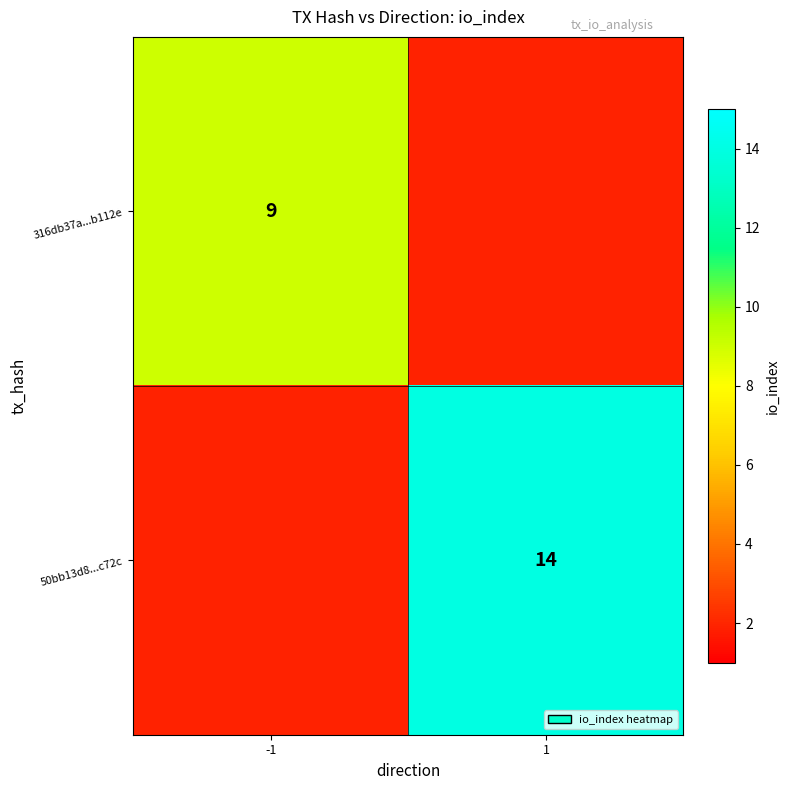

Is it true that 50bb13d8...c72c equals 6 at 1?

False